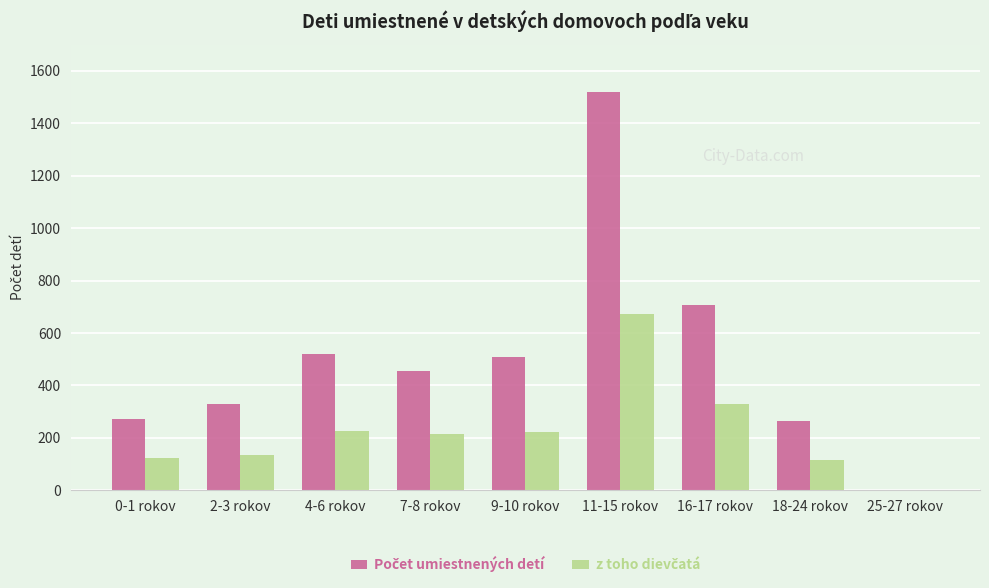

Which category has the highest value across all series?

11-15 rokov